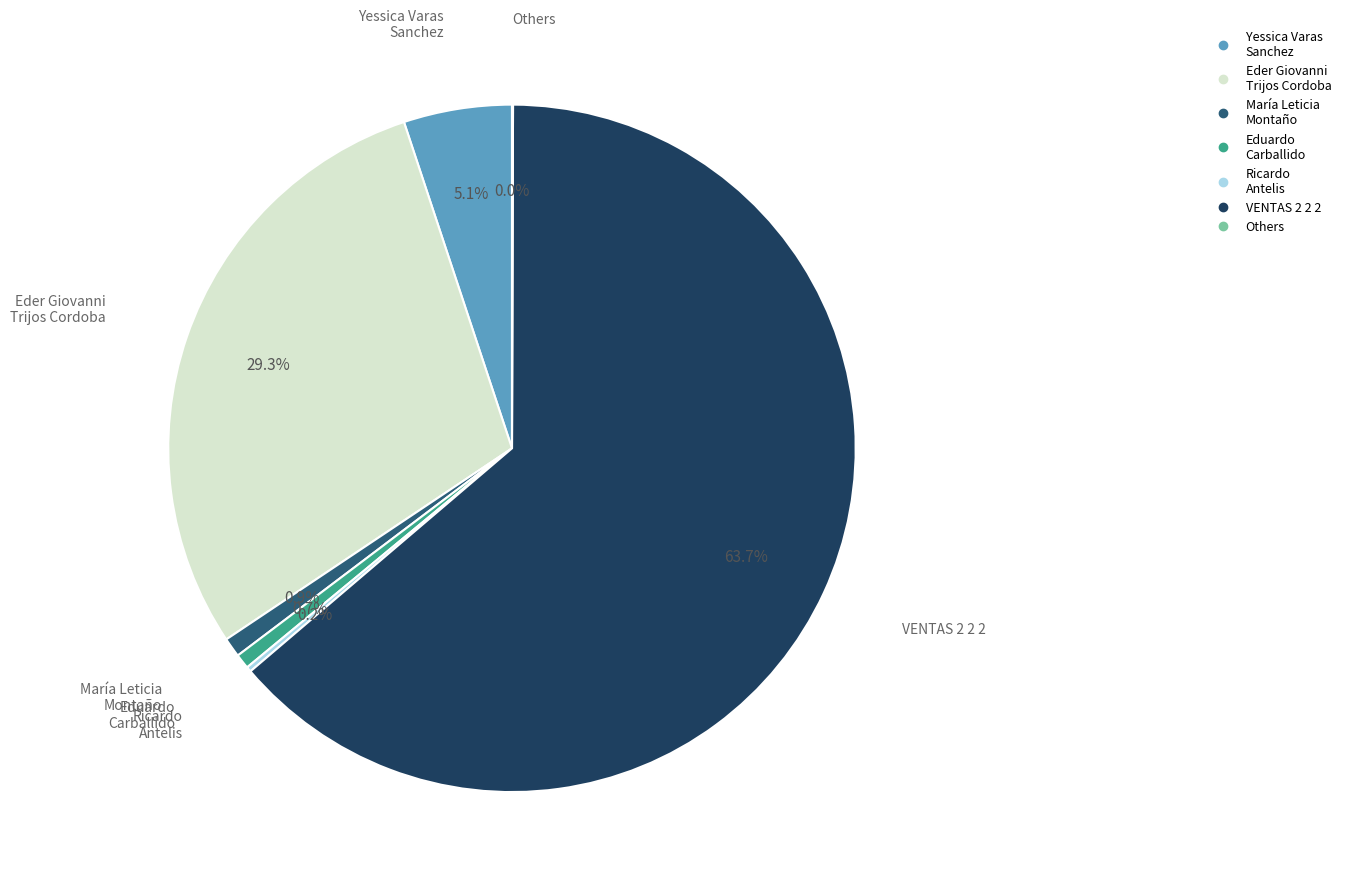

Is there any slice that represents more than half of the pie?

Yes